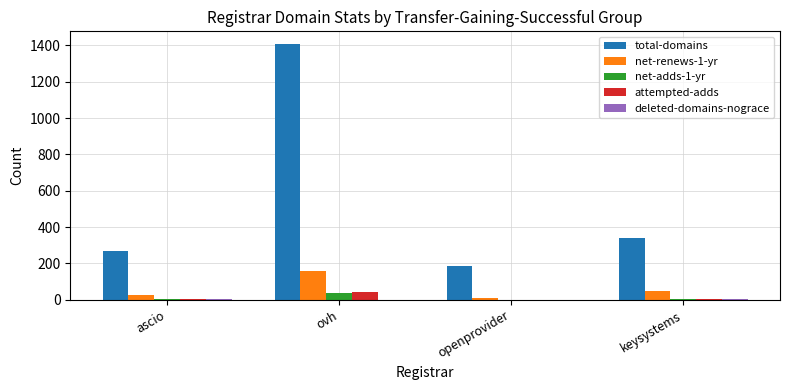

What is the average value of the attempted-adds series?

13